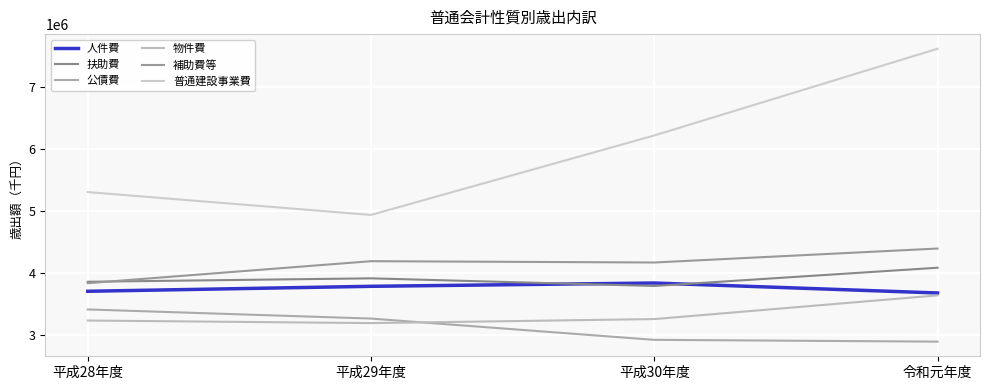

True or false: 公債費 and 普通建設事業費 cross at least once.

False